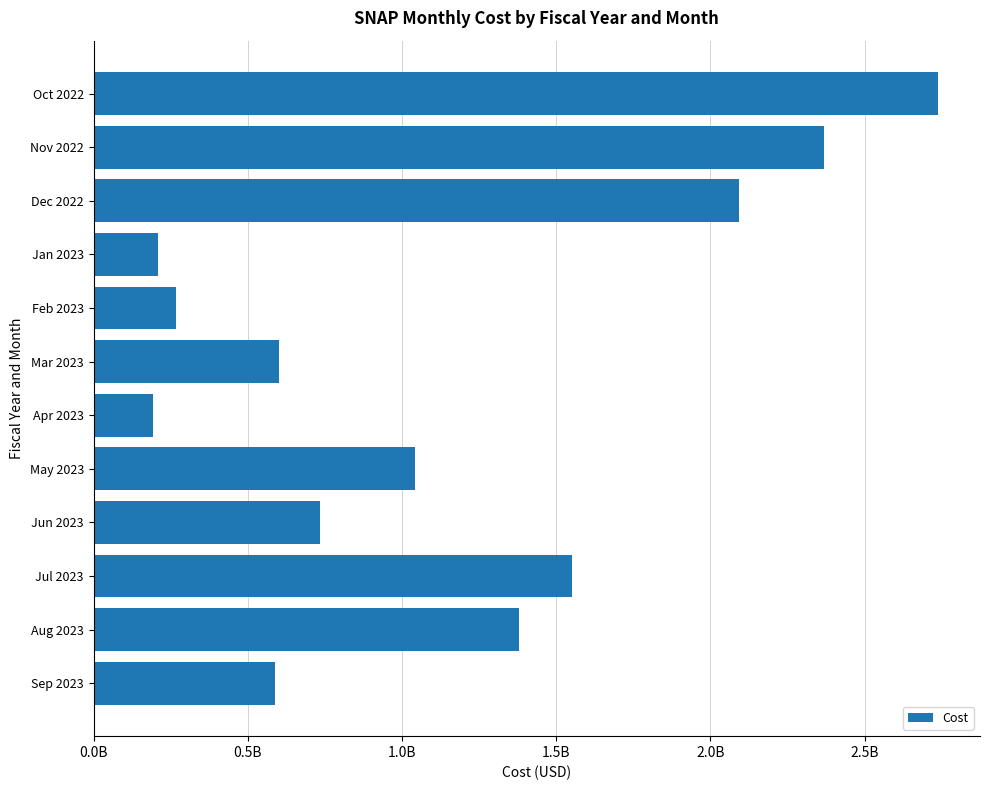

Are the bars horizontal?

Yes